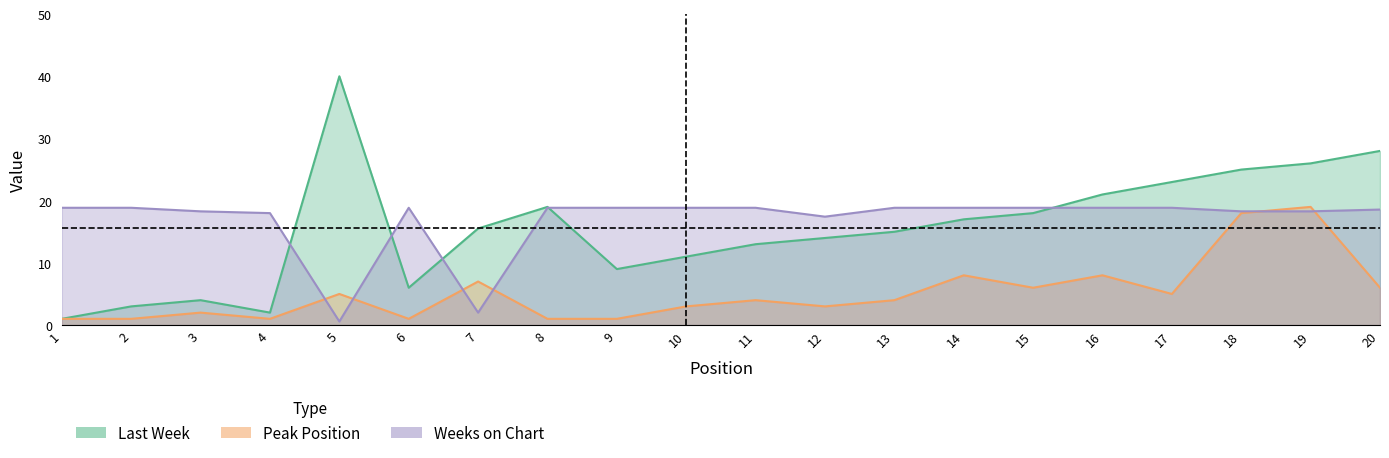

Reading left to right, extract all data points from this chart.

Peak Position: 1.0	1.0	2.0	1.0	5.0	1.0	7.0	1.0	1.0	3.0	4.0	3.0	4.0	8.0	6.0	8.0	5.0	18.0	19.0	6.0
Weeks on Chart: 18.9	18.9	18.3	18.0	0.6	18.9	2.0	18.9	18.9	18.9	18.9	17.4	18.9	18.9	18.9	18.9	18.9	18.3	18.3	18.6